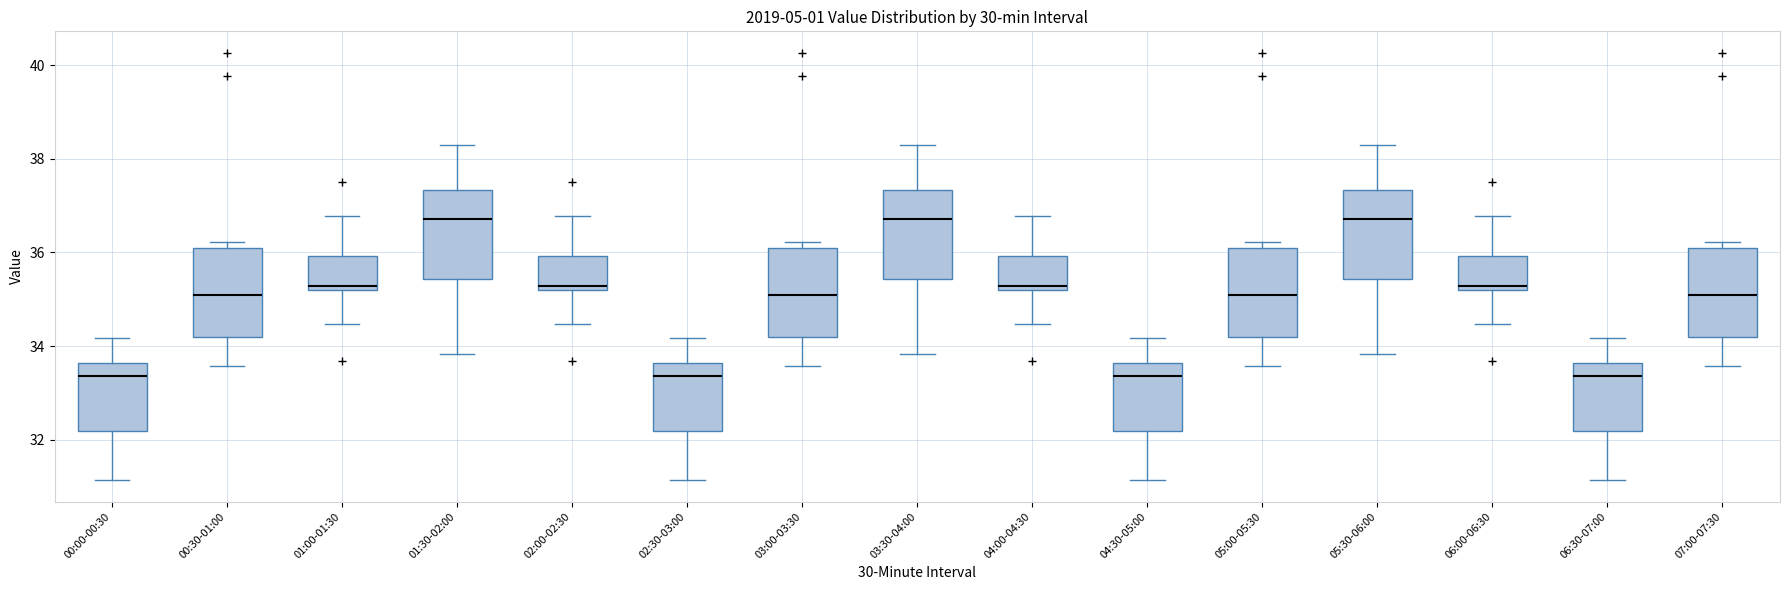

Reading left to right, read every box against the y-axis: the position of its median line, the range the box covers, and the ends of its whiskers. The values are not printed on the chart, so give them approximately, as read against the axis.

00:00-00:30: median 33.4, box 32.2 to 33.6, whiskers 31.2 to 34.2
00:30-01:00: median 35.0, box 34.2 to 36.0, whiskers 33.6 to 36.2
01:00-01:30: median 35.2 (just above the box's lower edge), box 35.2 to 36.0, whiskers 34.4 to 36.8
01:30-02:00: median 36.8, box 35.4 to 37.4, whiskers 33.8 to 38.4
02:00-02:30: median 35.2 (just above the box's lower edge), box 35.2 to 36.0, whiskers 34.4 to 36.8
02:30-03:00: median 33.4, box 32.2 to 33.6, whiskers 31.2 to 34.2
03:00-03:30: median 35.0, box 34.2 to 36.0, whiskers 33.6 to 36.2
03:30-04:00: median 36.8, box 35.4 to 37.4, whiskers 33.8 to 38.4
04:00-04:30: median 35.2 (just above the box's lower edge), box 35.2 to 36.0, whiskers 34.4 to 36.8
04:30-05:00: median 33.4, box 32.2 to 33.6, whiskers 31.2 to 34.2
05:00-05:30: median 35.0, box 34.2 to 36.0, whiskers 33.6 to 36.2
05:30-06:00: median 36.8, box 35.4 to 37.4, whiskers 33.8 to 38.4
06:00-06:30: median 35.2 (just above the box's lower edge), box 35.2 to 36.0, whiskers 34.4 to 36.8
06:30-07:00: median 33.4, box 32.2 to 33.6, whiskers 31.2 to 34.2
07:00-07:30: median 35.0, box 34.2 to 36.0, whiskers 33.6 to 36.2